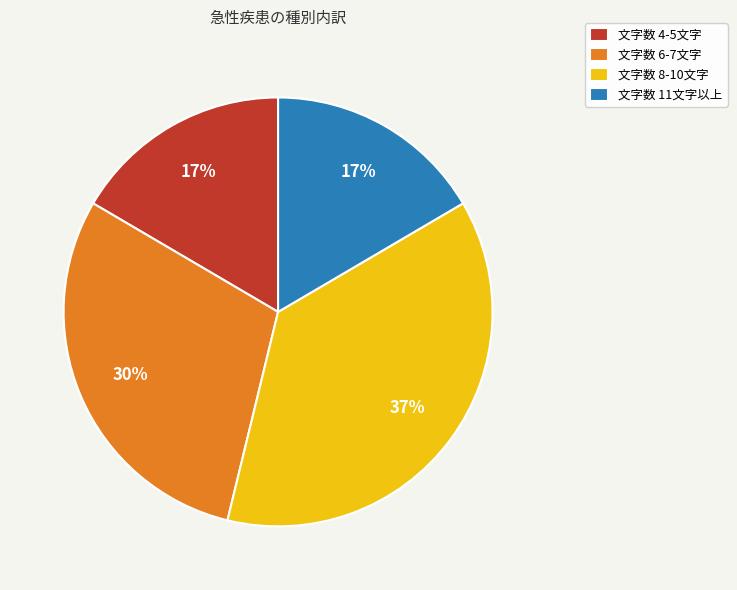

To the nearest percent, what percentage of the pie is 文字数 4-5文字?

17%